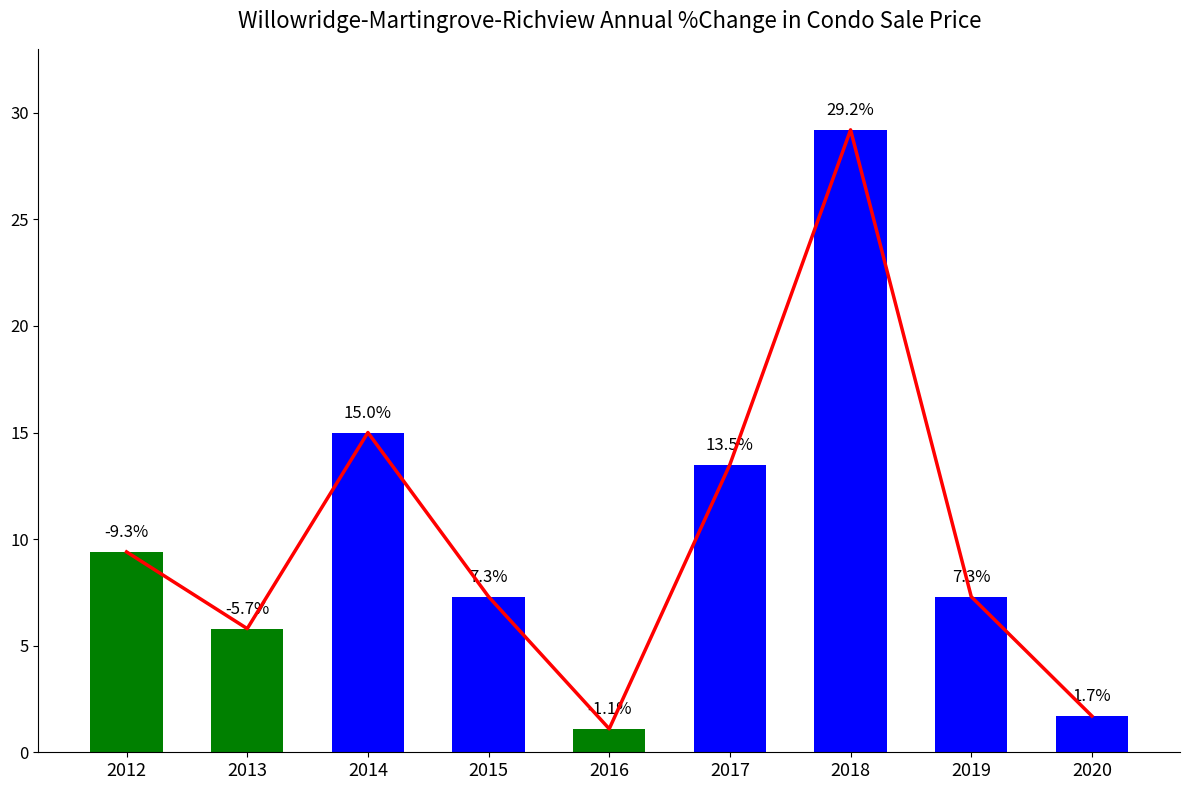

At how many categories does at least one series exceed 2?

7